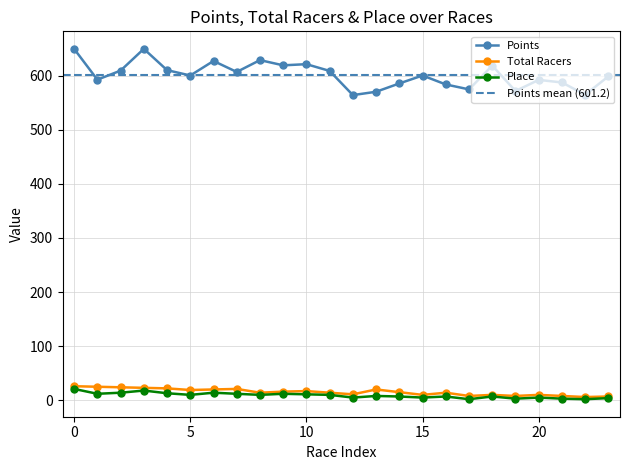

True or false: Total Racers and Points intersect in this chart.

False